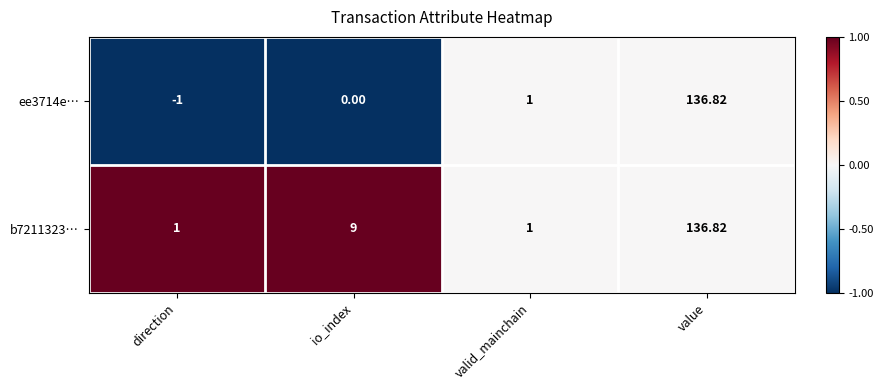

Where is ee3714e… nearest to the value 67?

valid_mainchain